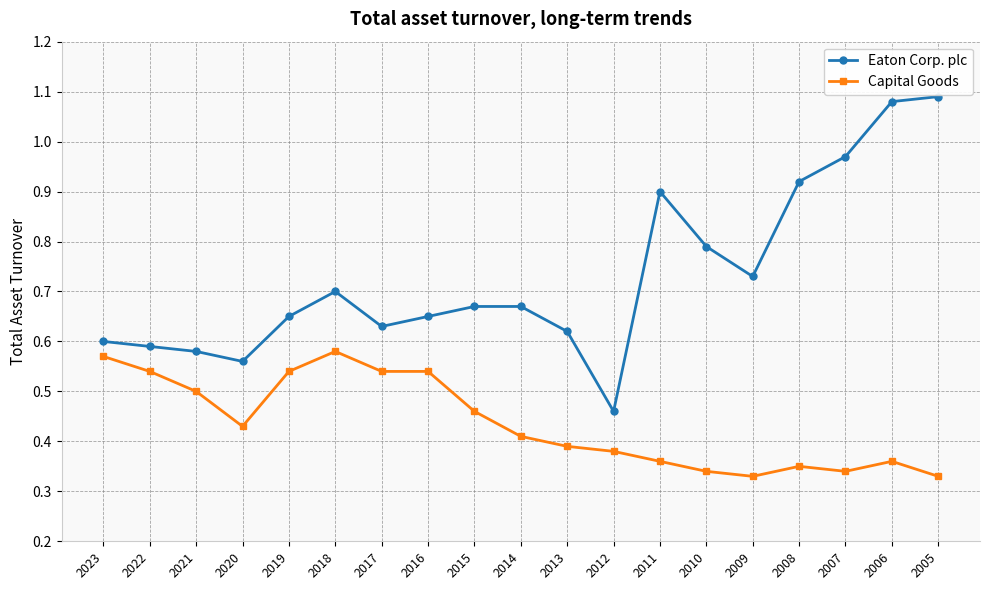

Is it true that Capital Goods equals 0.5 at 2017?

True